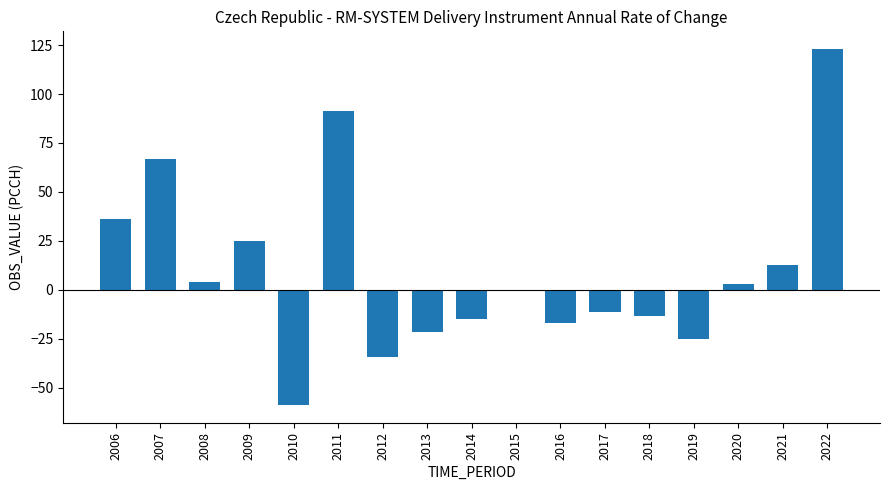

What is the difference between the values at 2016 and 2010?

41.8